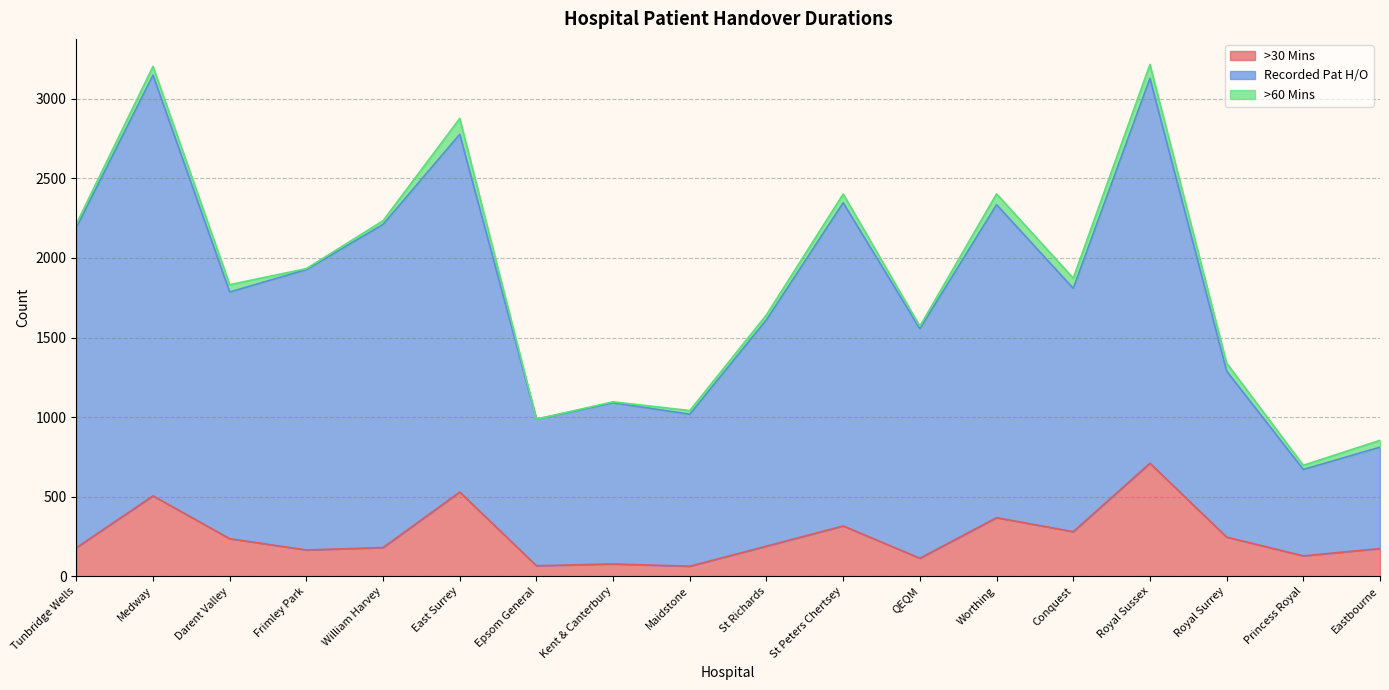

What are all the series names shown in the legend?

>30 Mins, Recorded Pat H/O, >60 Mins